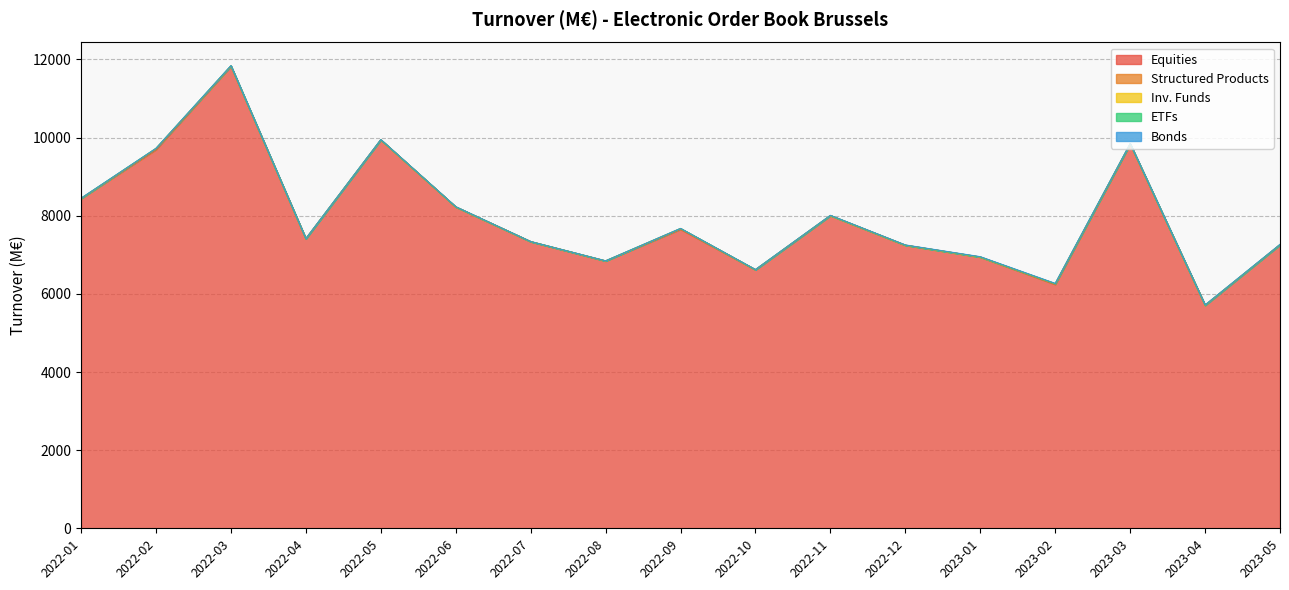

The Bonds series shows 2.5 at 2022-08. True or false?

False